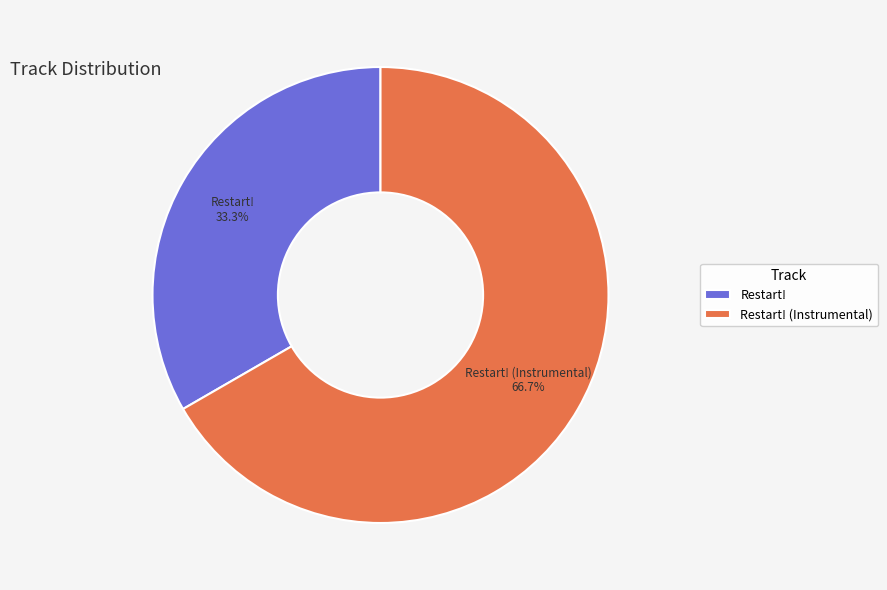

Is there a majority slice in this chart?

Yes